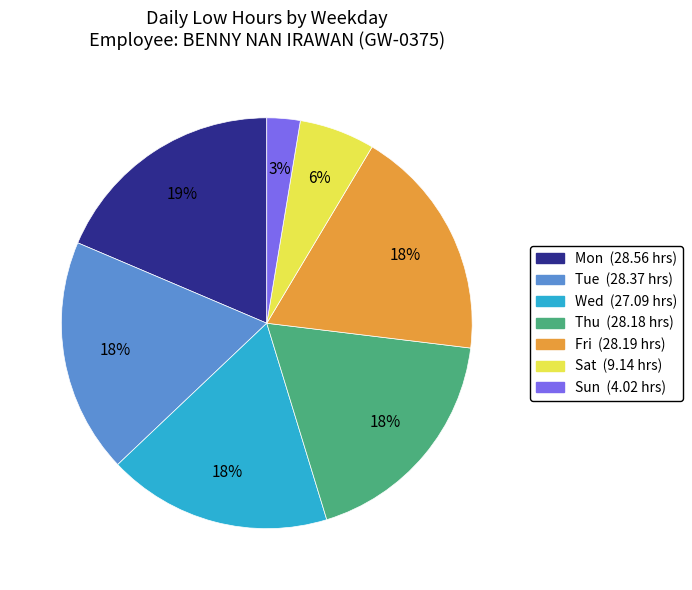

Is there a majority slice in this chart?

No